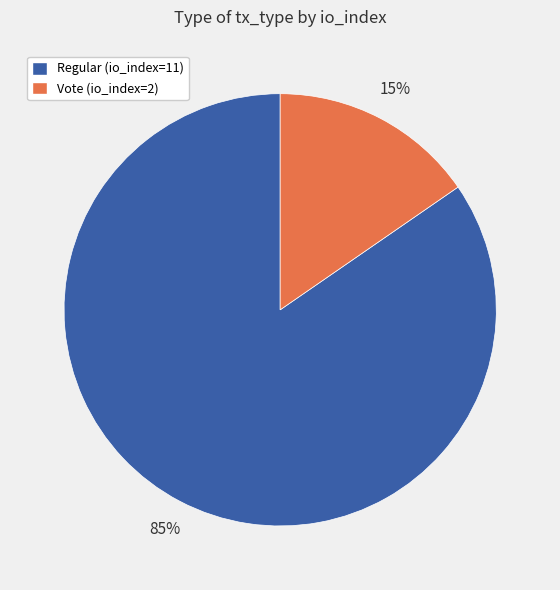

Combined, do Regular (io_index=11) and Vote (io_index=2) account for over 50%?

Yes